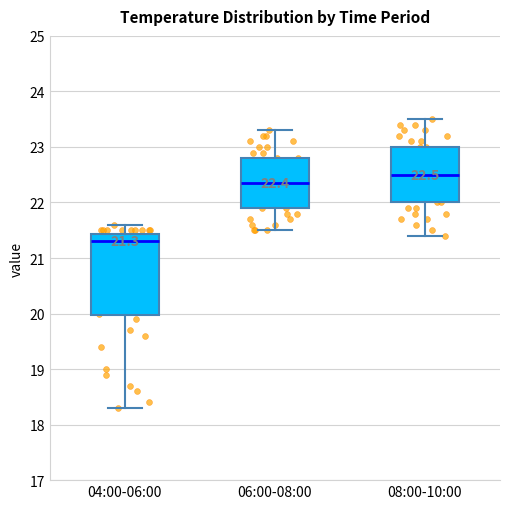

Which box is the tallest, from its lower edge to its upper edge?

04:00-06:00